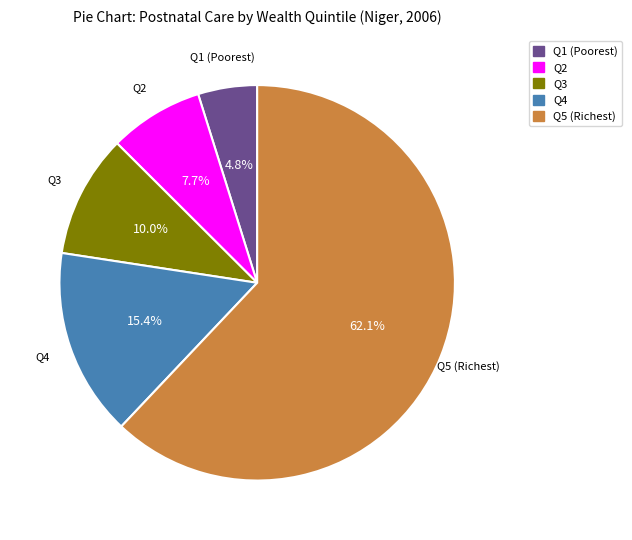

Which has a higher value, Q4 or Q5 (Richest)?

Q5 (Richest)